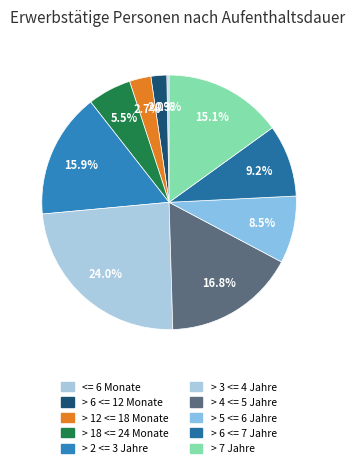

To the nearest percent, what is the combined percentage of > 12 <= 18 Monate and > 4 <= 5 Jahre?

20%